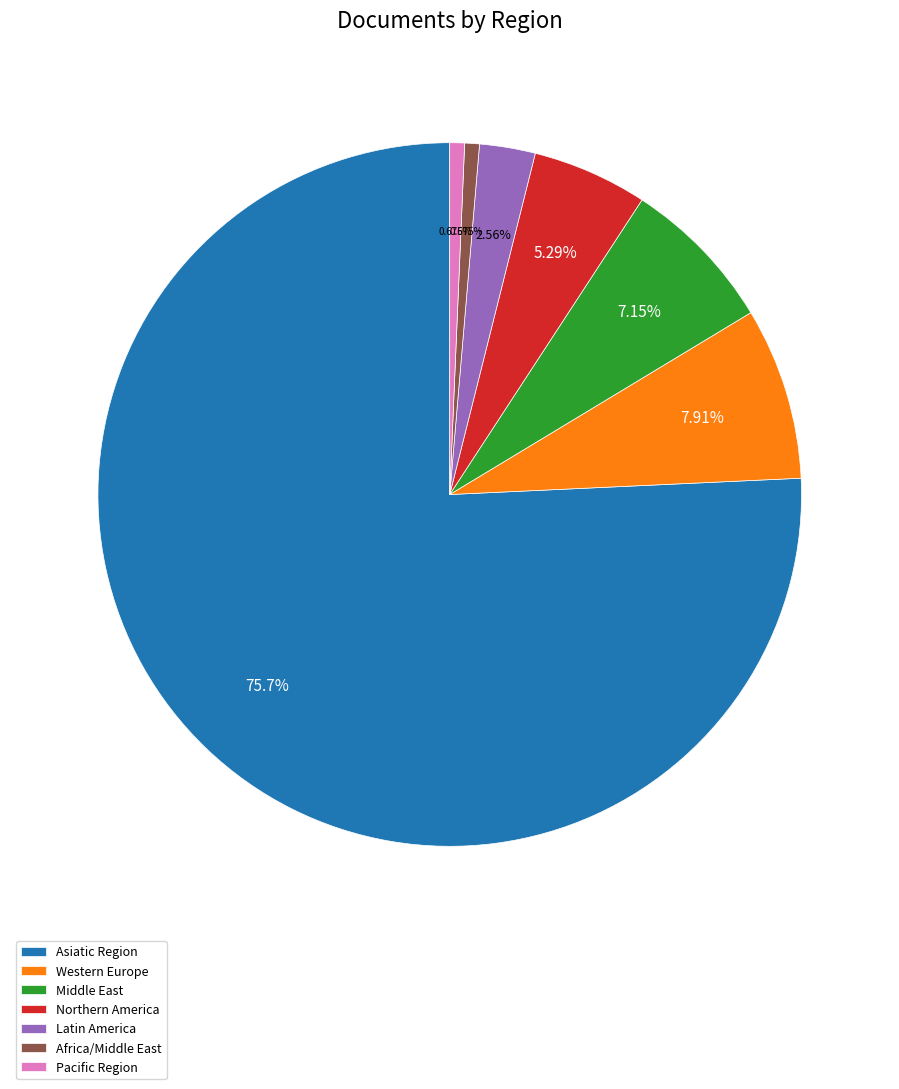

How many segments does this pie chart have?

7